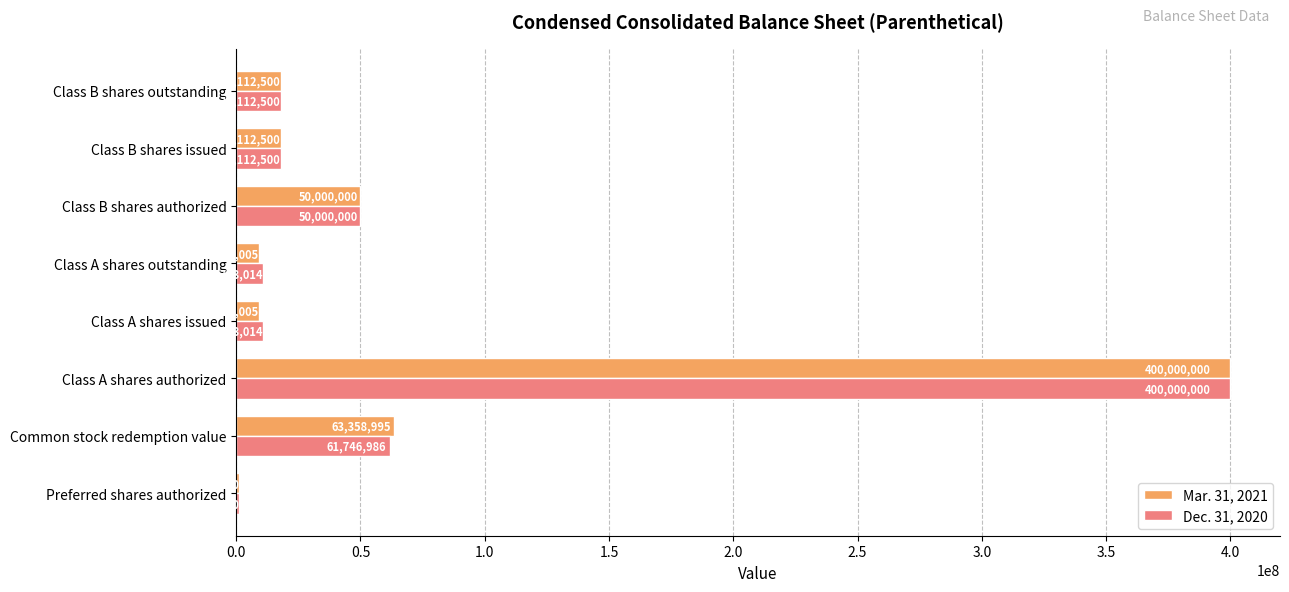

Is it true that Mar. 31, 2021 equals 255757907 at Class A shares authorized?

False